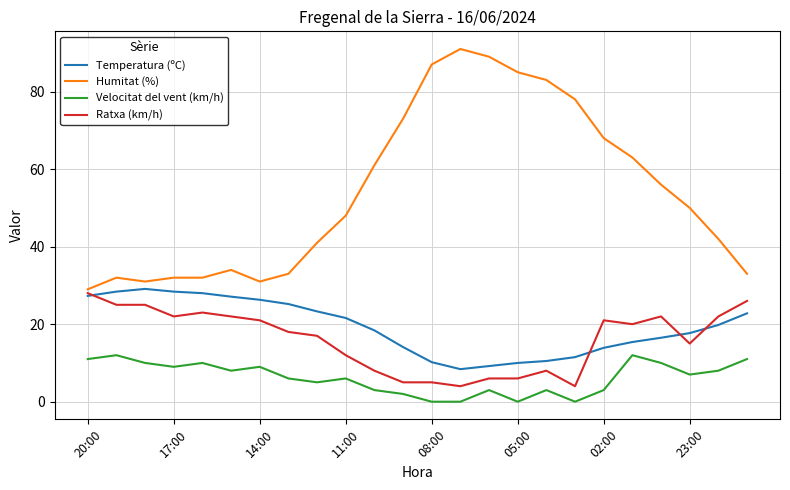

How many lines are shown in the chart?

4